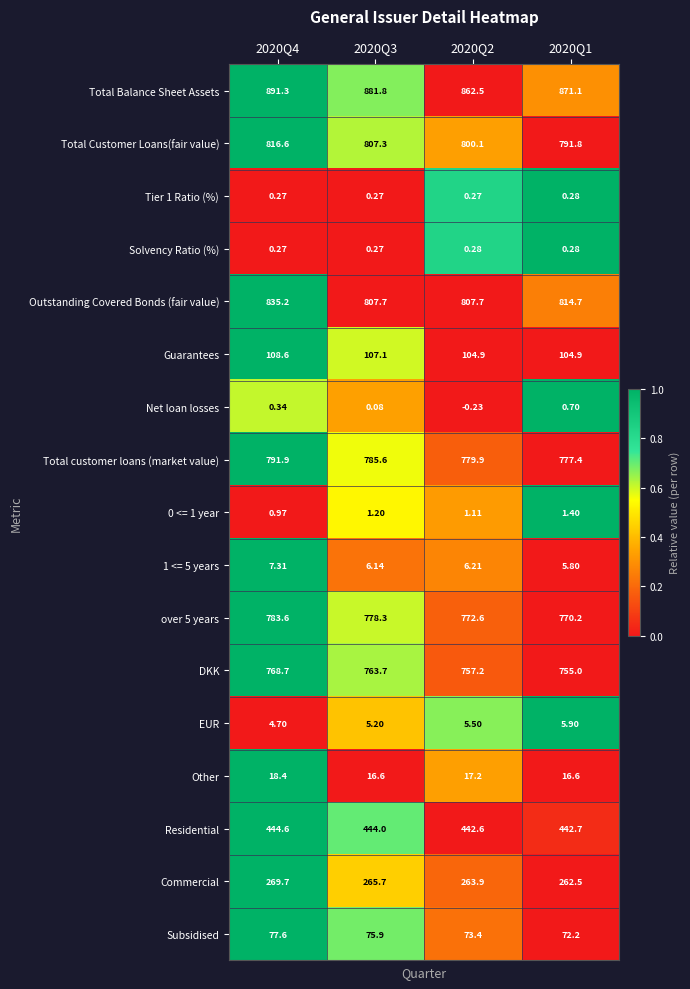

Which category has the highest value across all series?

2020Q4